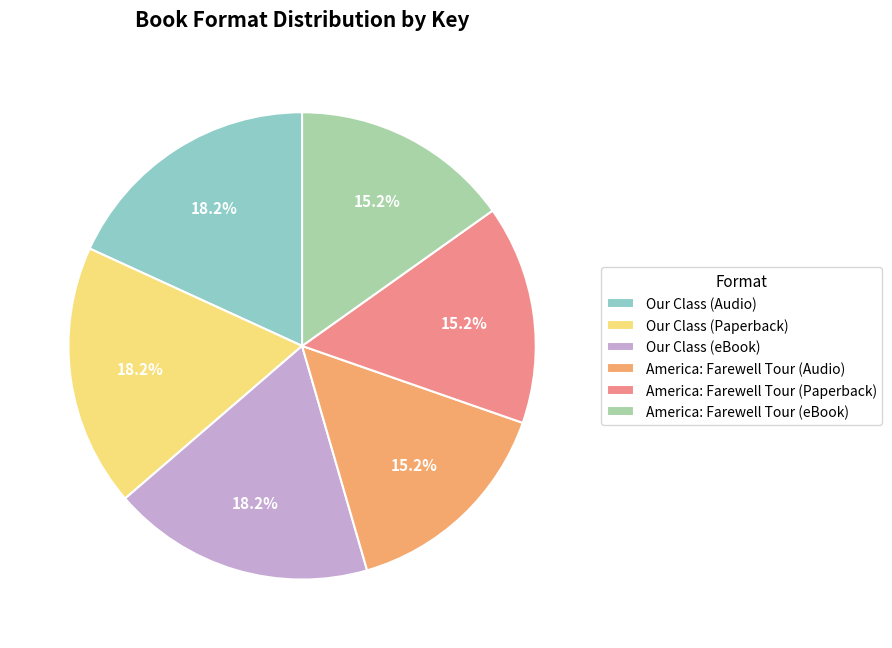

To the nearest percent, what is the combined percentage of America: Farewell Tour (eBook) and America: Farewell Tour (Audio)?

30%